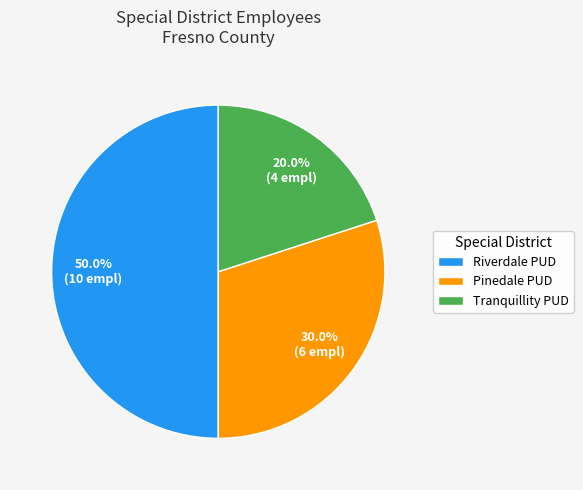

What is the smallest slice in the pie chart?

Tranquillity PUD